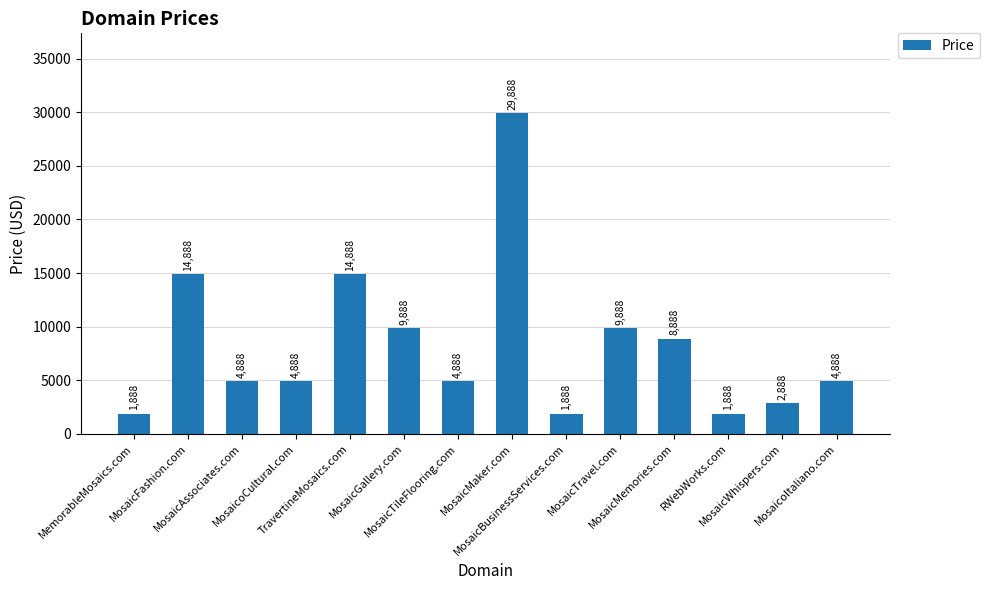

What is the difference between the second highest and second lowest values?

13000